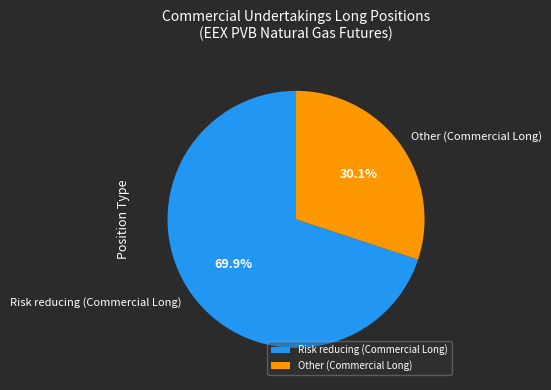

True or false: Other (Commercial Long) accounts for 30% of the total.

True